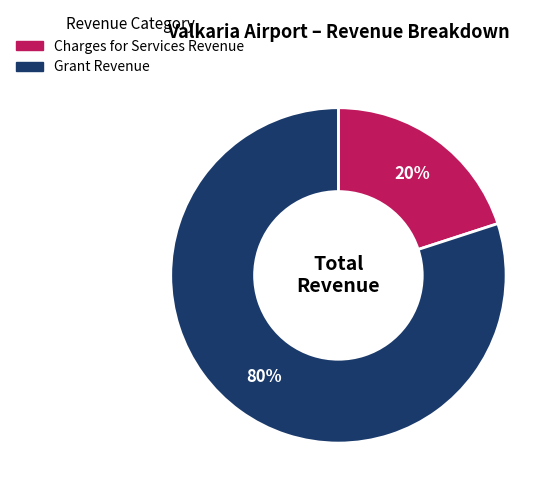

What percentage is the Charges for Services Revenue slice, to the nearest percent?

20%